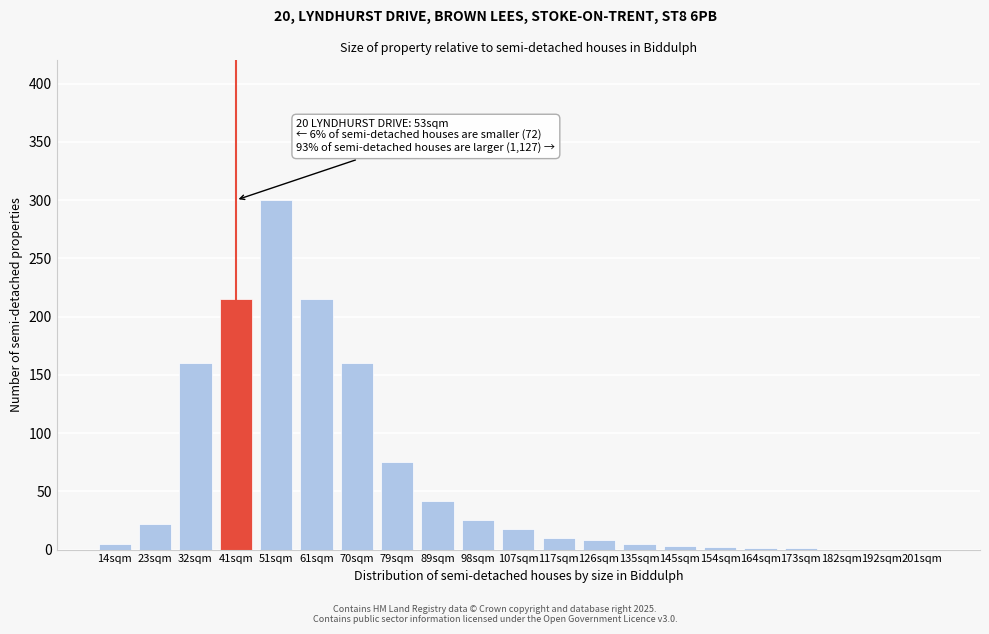

What is the sum of the values at 98sqm and 70sqm?

185